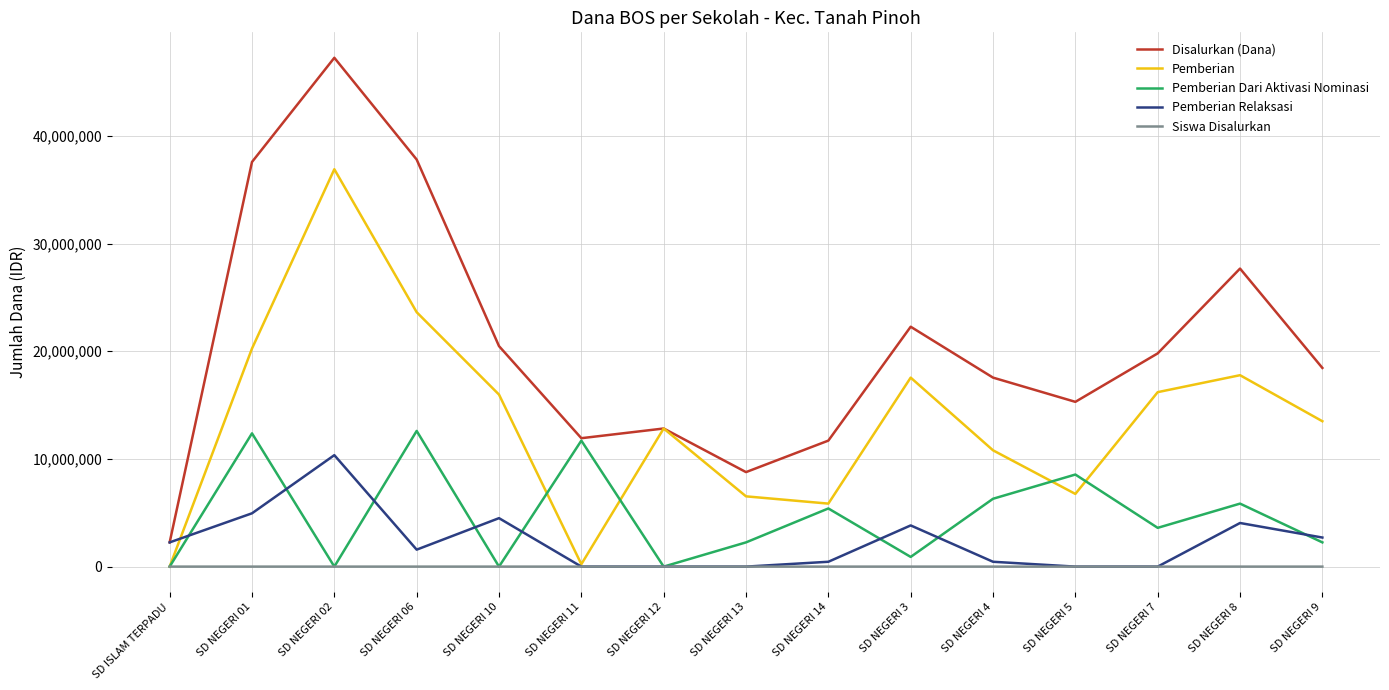

The value of Disalurkan (Dana) at SD NEGERI 8 is 14095714. True or false?

False